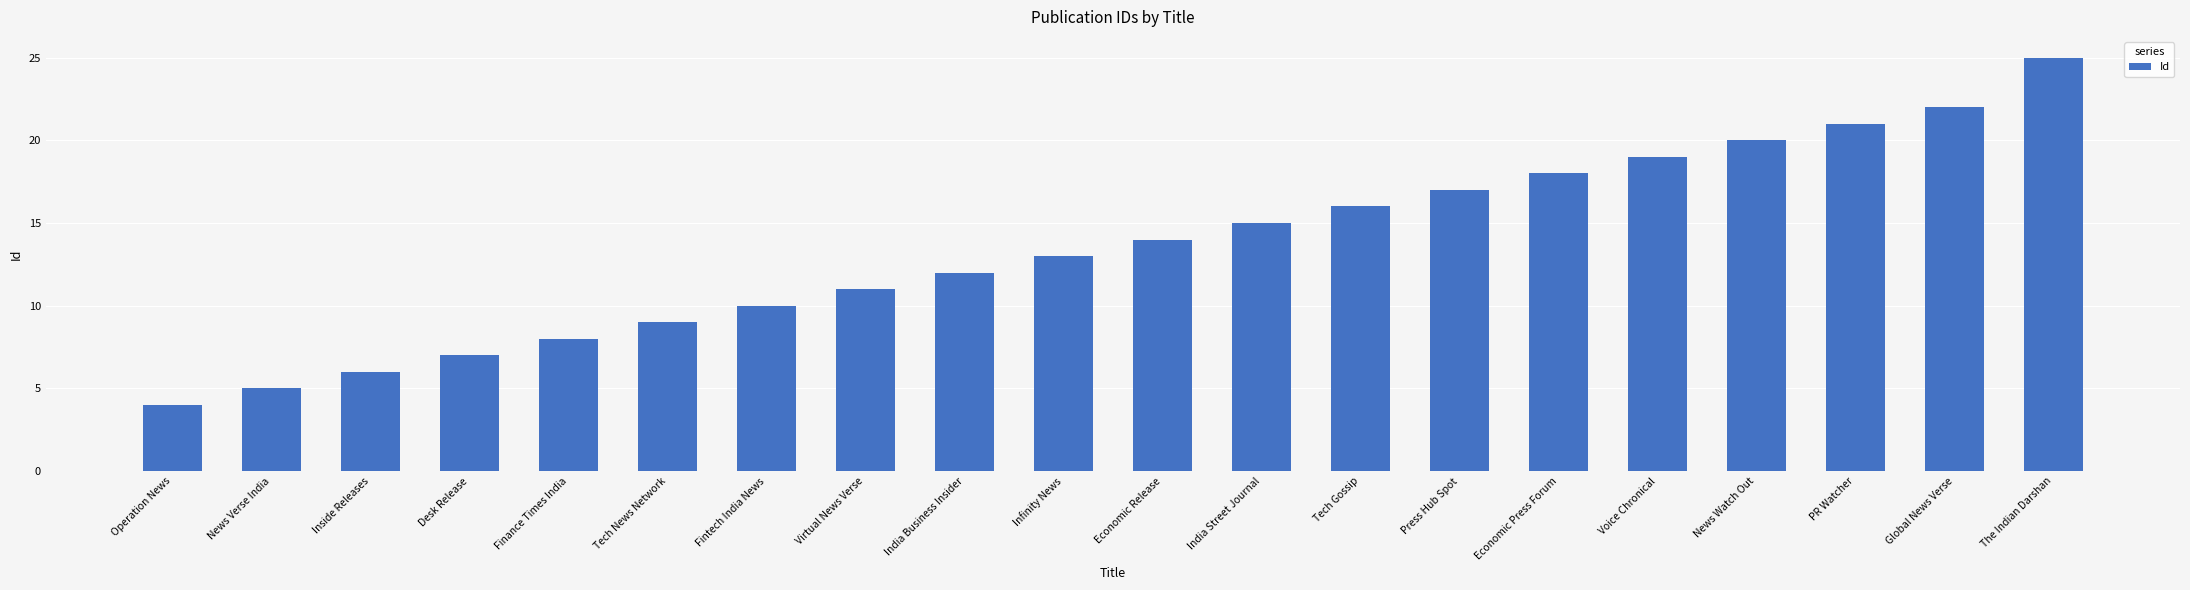

Approximately how many times larger is the value at India Business Insider compared to Inside Releases?

2.0